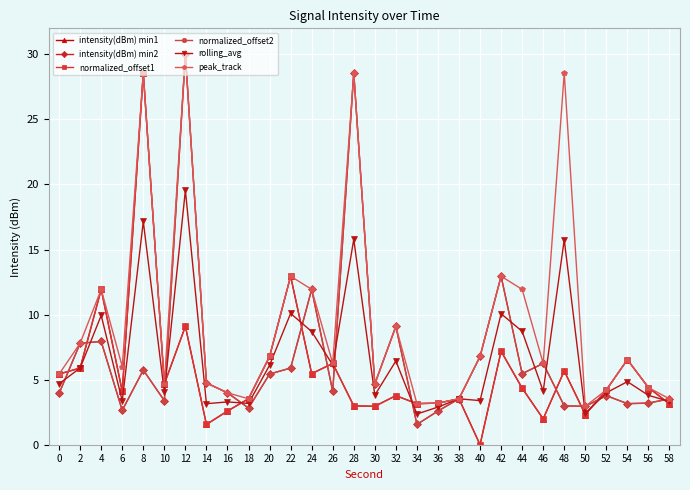

What is the maximum value for normalized_offset1?

28.6